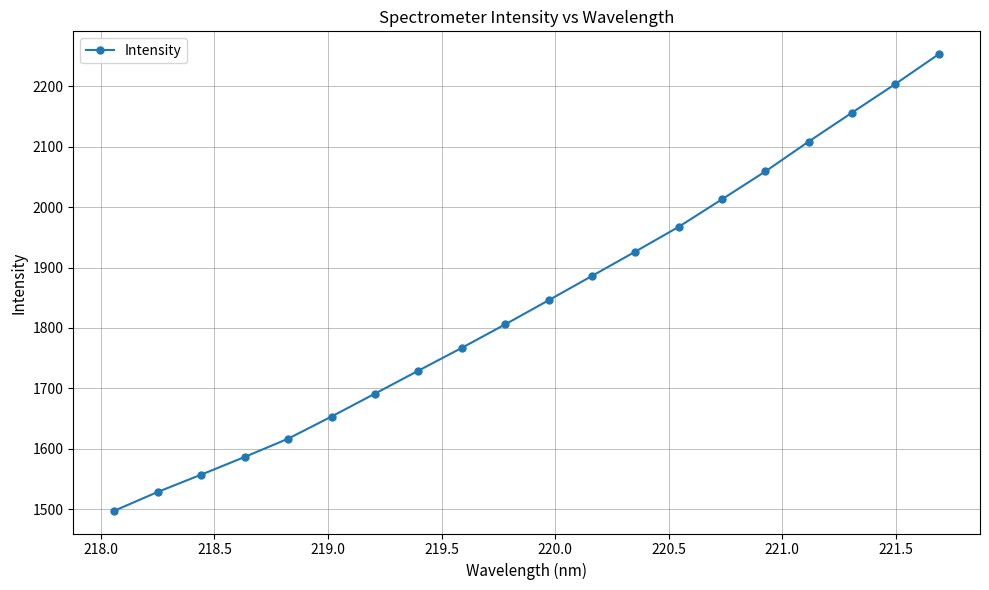

What is the minimum value shown in the chart?

1497.5